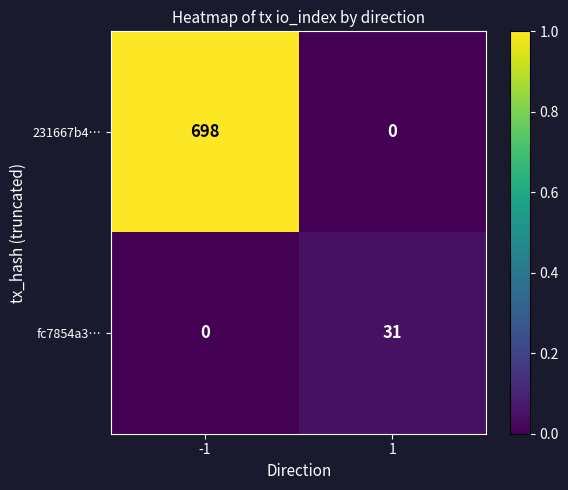

List the series in order of their overall mean, highest first.

231667b4…, fc7854a3…